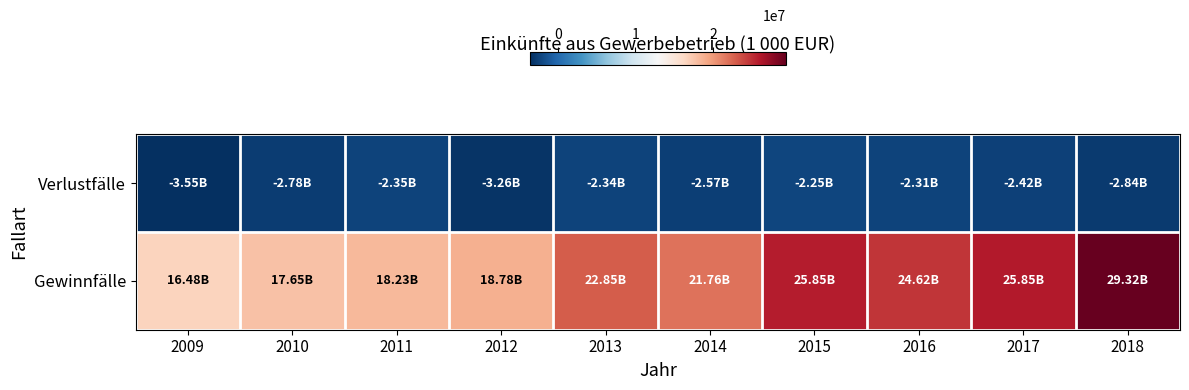

What is the total value across all series at 2011?

15876150